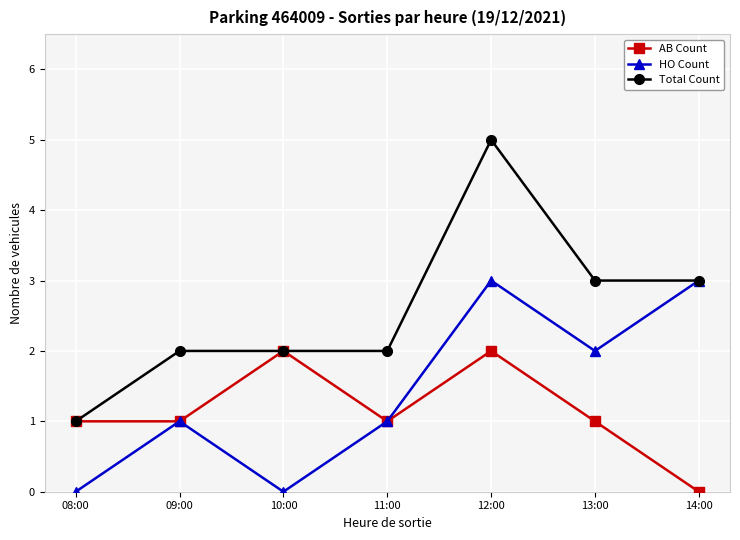

What is the label of the 4th point from the left?

11:00